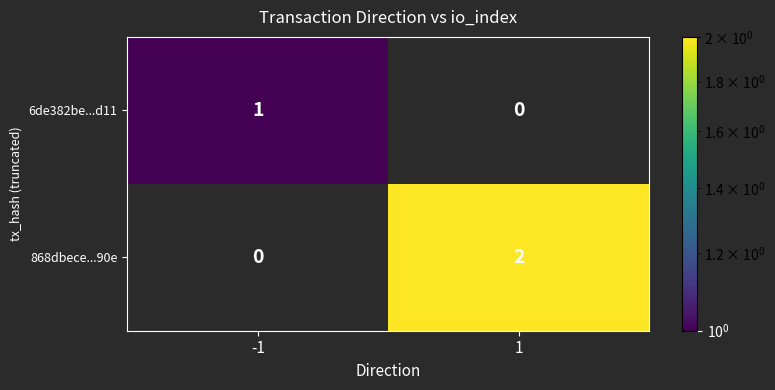

What is the difference between the highest and lowest values at -1?

1